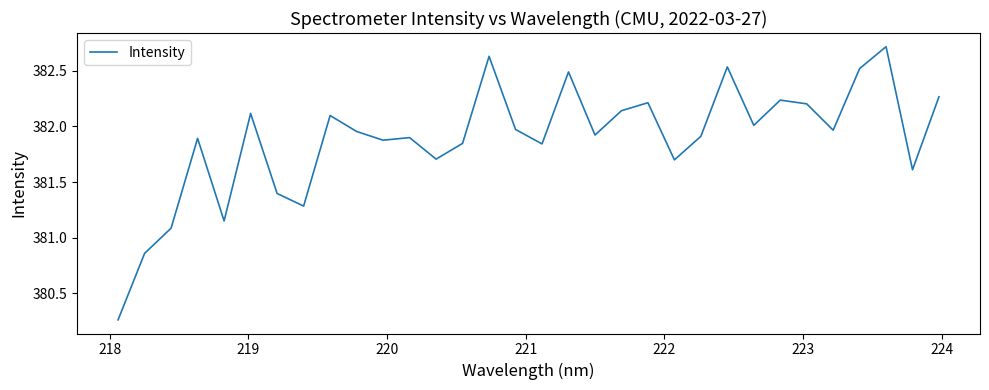

What is the difference between the maximum and minimum values?

2.5